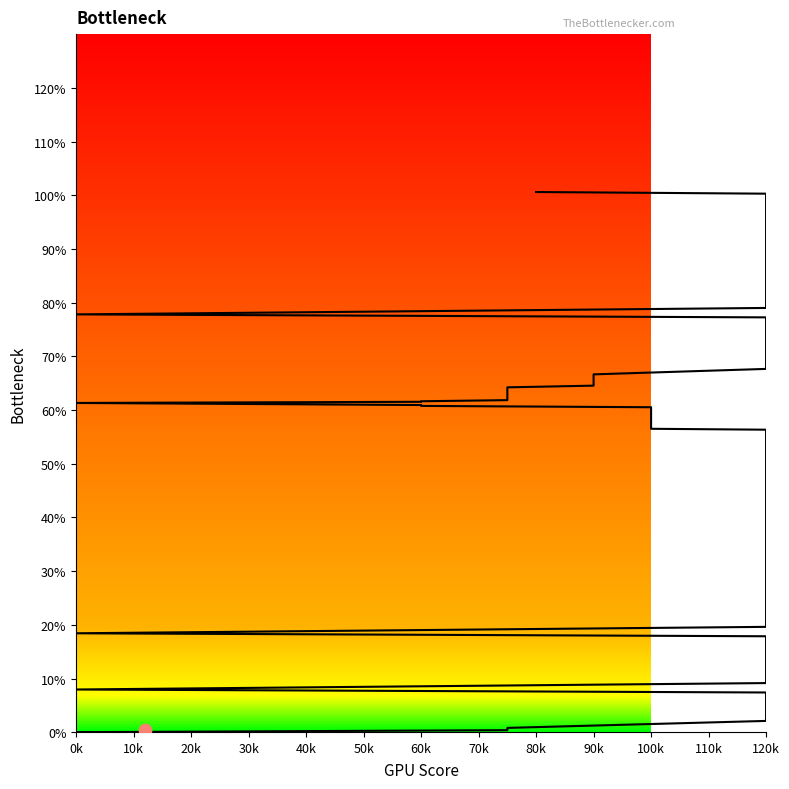

Between 60k and 0k, which is larger?

60k